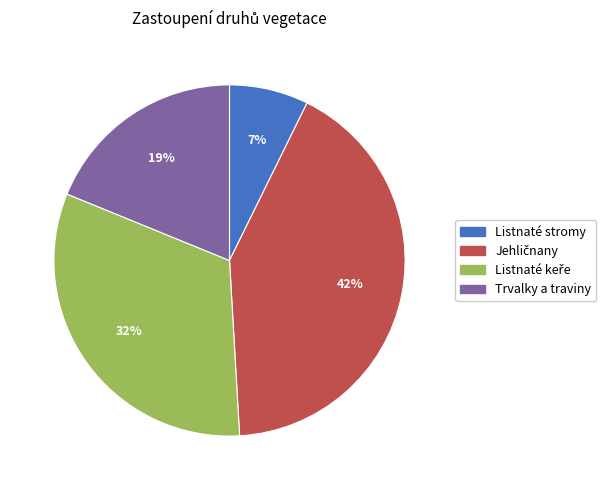

What percentage is the Listnaté stromy slice, to the nearest percent?

7%